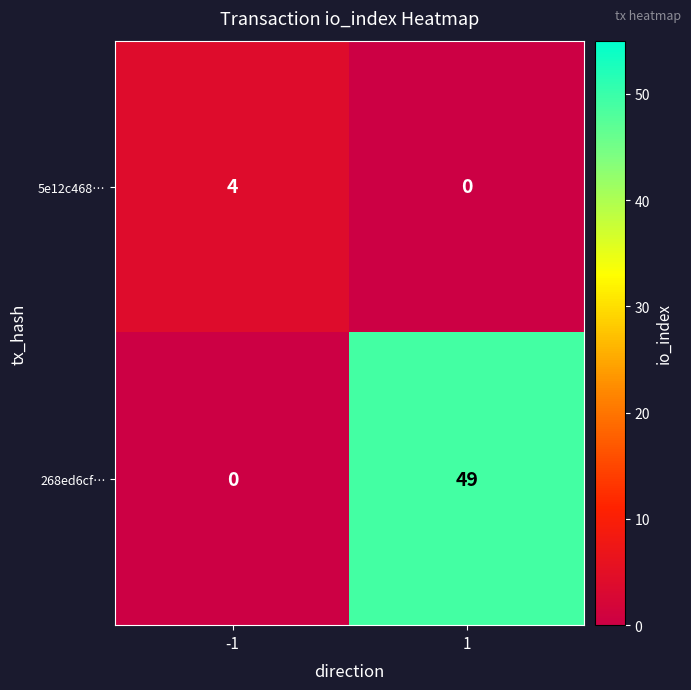

What is the maximum value for 268ed6cf…?

49